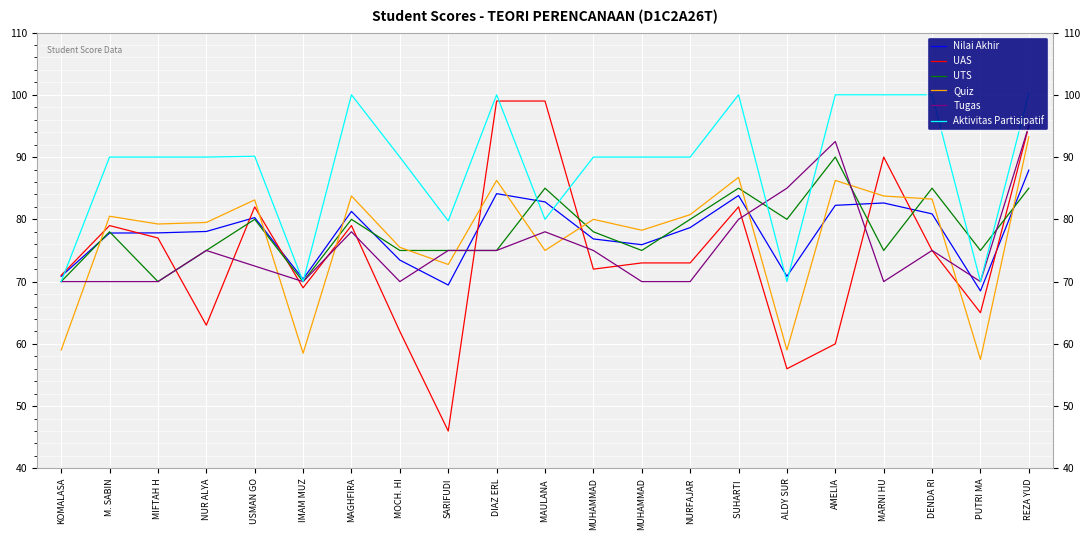

Reading right to left, extract all data points from this chart.

Nilai Akhir: 87.9	68.5	80.9	82.6	82.2	70.8	83.8	78.7	75.9	76.8	82.8	84.1	69.5	73.5	81.3	70.4	80.3	78.0	77.8	77.8	70.8
UAS: 95.0	65.0	75.0	90.0	60.0	56.0	82.0	73.0	73.0	72.0	99.0	99.0	46.0	62.0	79.0	69.0	82.0	63.0	77.0	79.0	71.0
UTS: 85.0	75.0	85.0	75.0	90.0	80.0	85.0	80.0	75.0	78.0	85.0	75.0	75.0	75.0	80.0	70.0	80.0	75.0	70.0	78.0	70.0
Quiz: 93.2	57.5	83.2	83.8	86.2	59.0	86.8	80.8	78.2	80.0	75.0	86.2	72.8	75.5	83.8	58.5	83.1	79.5	79.2	80.5	59.0
Tugas: 95.0	70.0	75.0	70.0	92.5	85.0	80.0	70.0	70.0	75.0	78.0	75.0	75.0	70.0	78.0	70.0	72.5	75.0	70.0	70.0	70.0
Aktivitas Partisipatif: 100.2	70.0	100.0	100.0	100.0	70.0	100.0	90.0	90.0	90.0	80.0	100.0	79.8	90.0	100.0	70.0	90.1	90.0	90.0	90.0	70.0